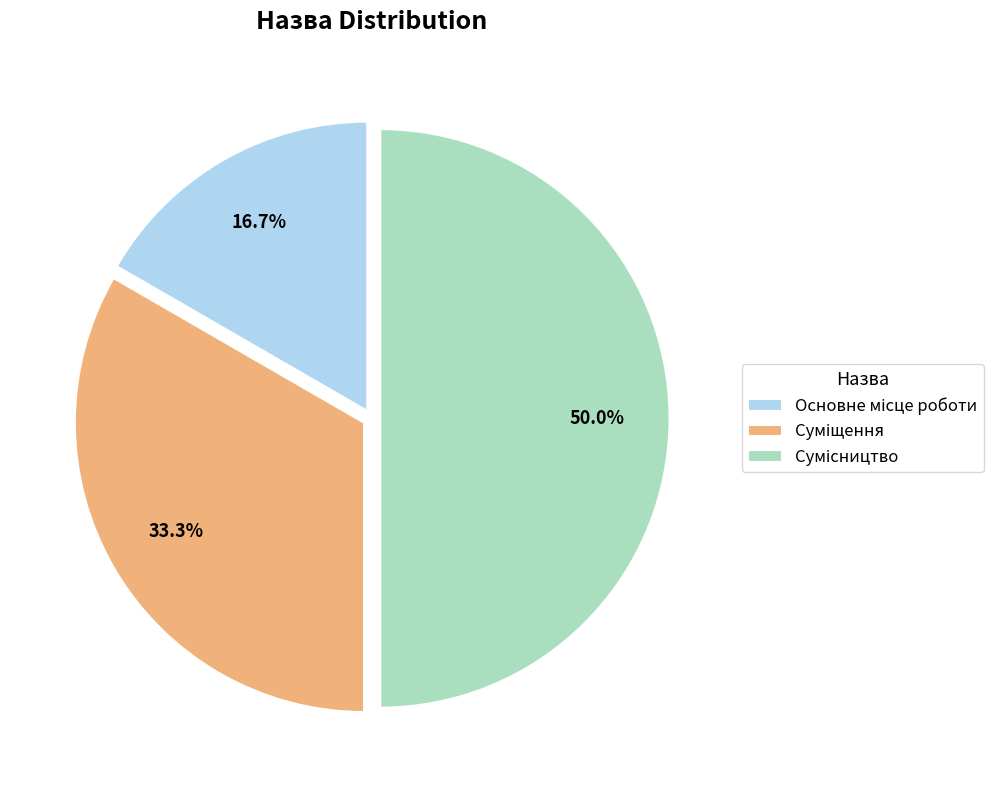

What is the ratio of the value at Основне місце роботи to the value at Суміщення?

0.5